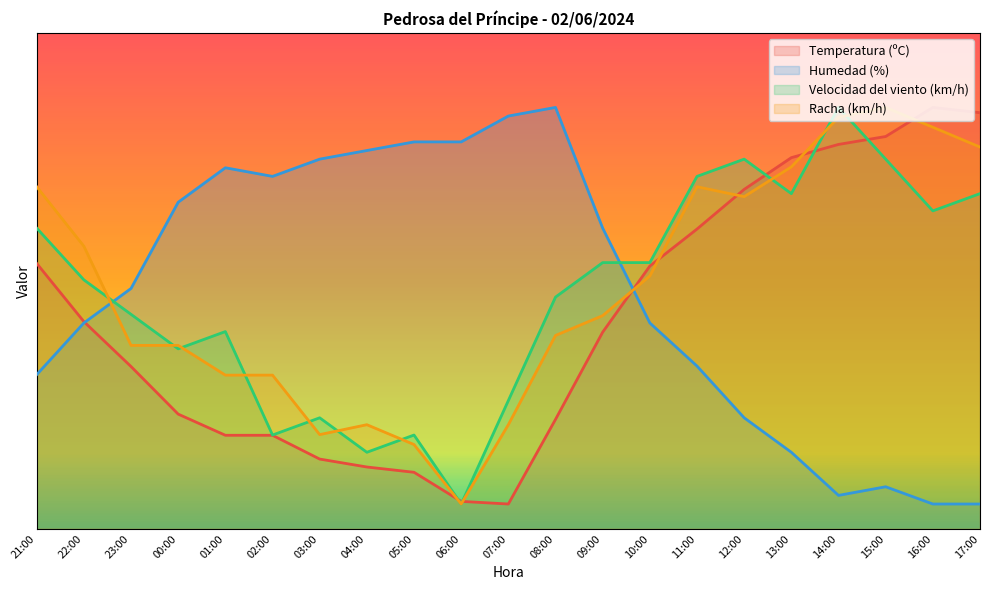

How many interior local valleys does the Temperatura (ºC) series have?

1